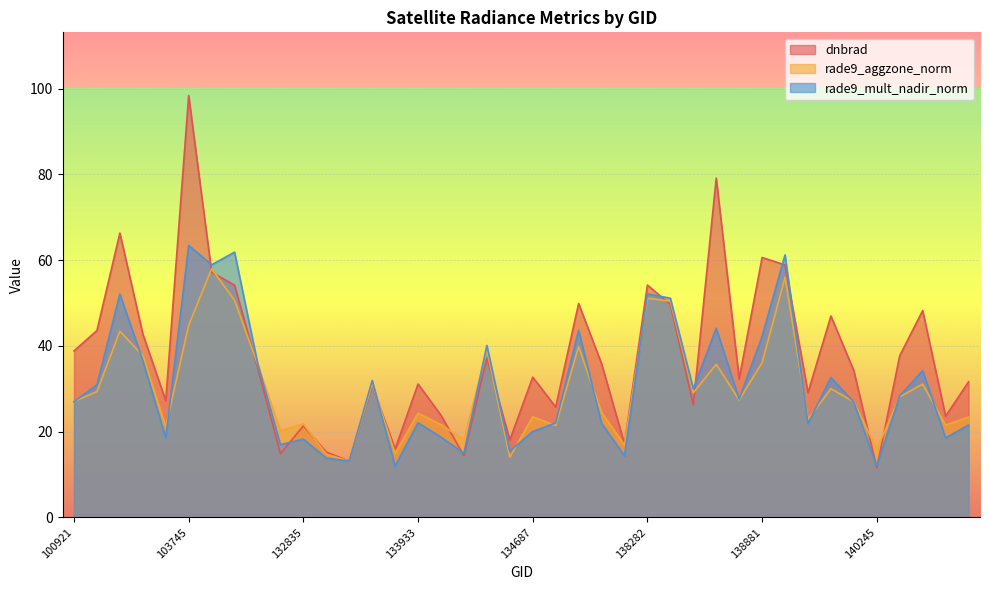

What are all the series names shown in the legend?

dnbrad, rade9_aggzone_norm, rade9_mult_nadir_norm